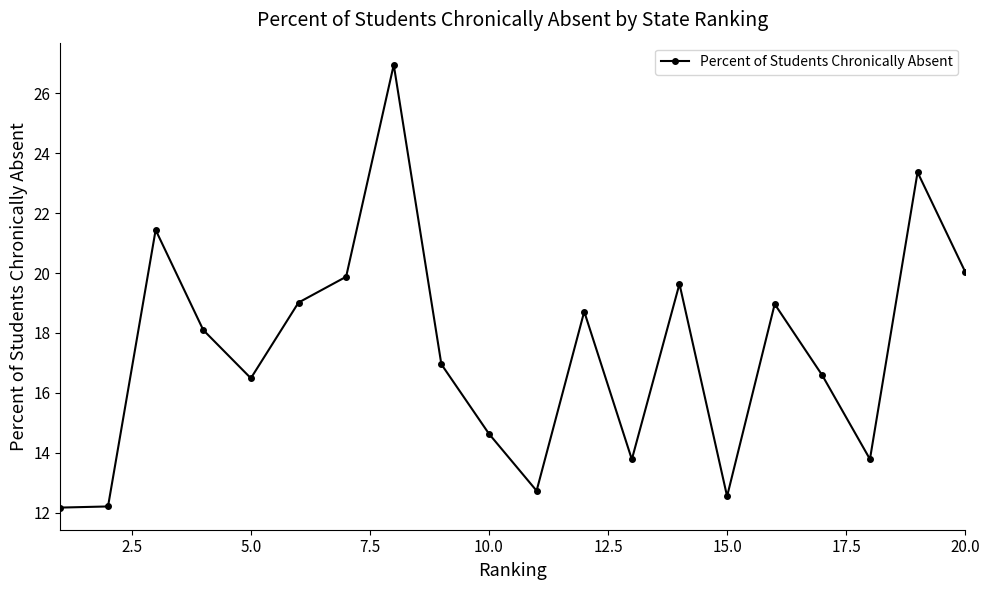

Does the chart have visible grid lines?

No